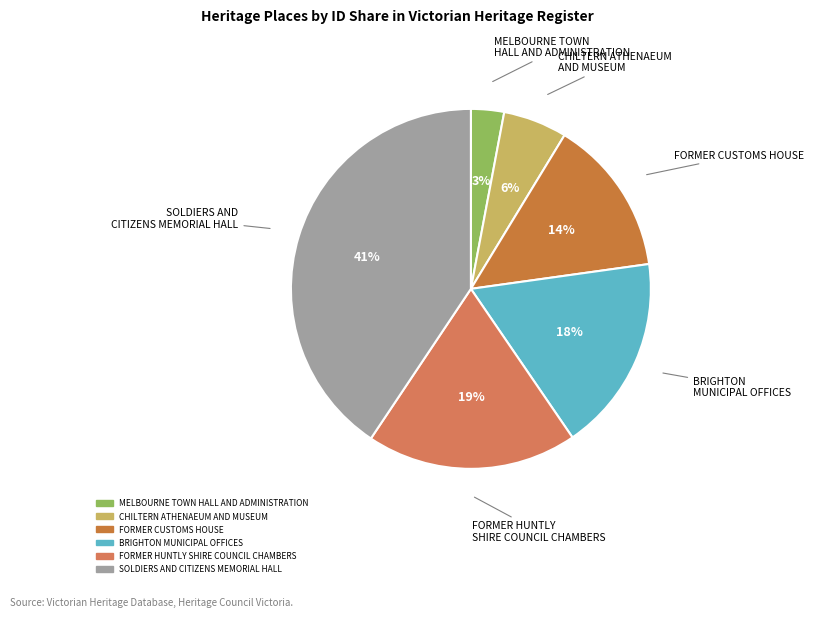

Rank the categories by value from highest to lowest.

SOLDIERS AND CITIZENS MEMORIAL HALL, FORMER HUNTLY SHIRE COUNCIL CHAMBERS, BRIGHTON MUNICIPAL OFFICES, FORMER CUSTOMS HOUSE, CHILTERN ATHENAEUM AND MUSEUM, MELBOURNE TOWN HALL AND ADMINISTRATION